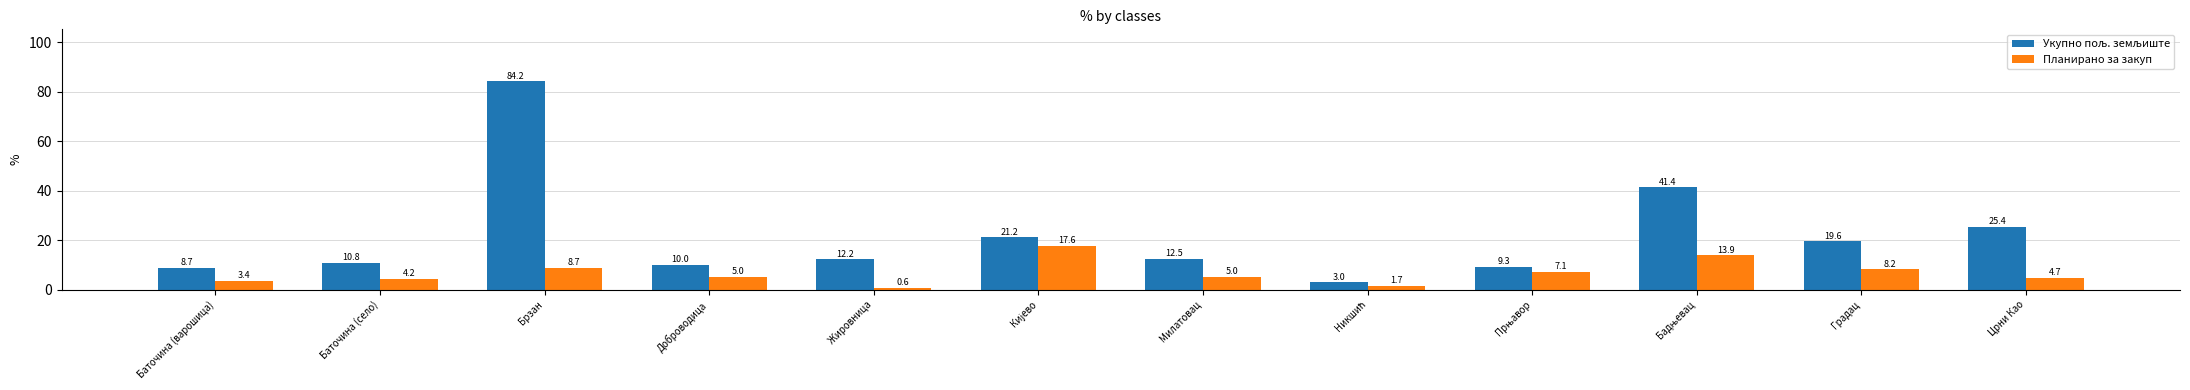

What is the label of the 11th bar from the right?

Баточина (село)